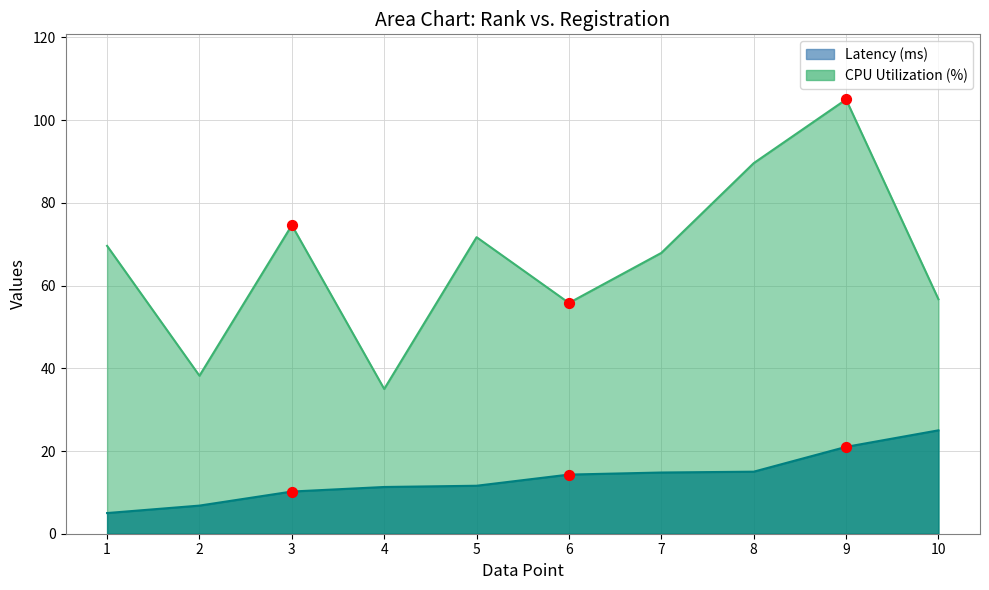

Is the value of CPU Utilization (%) at 3 greater than the value of Latency (ms) at 7?

Yes